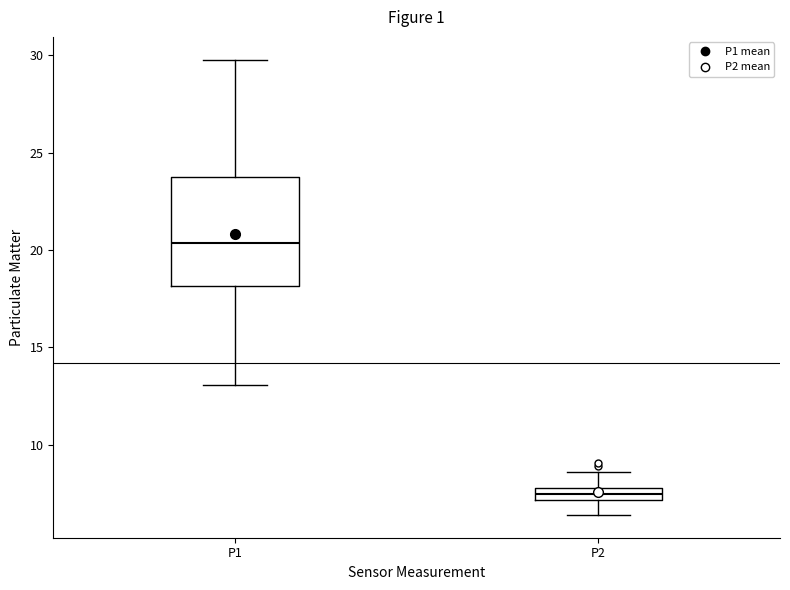

Where does the lower whisker of the box for P1 end on the y-axis? The values are not printed on the chart, so give them approximately, as read against the axis.

13.0